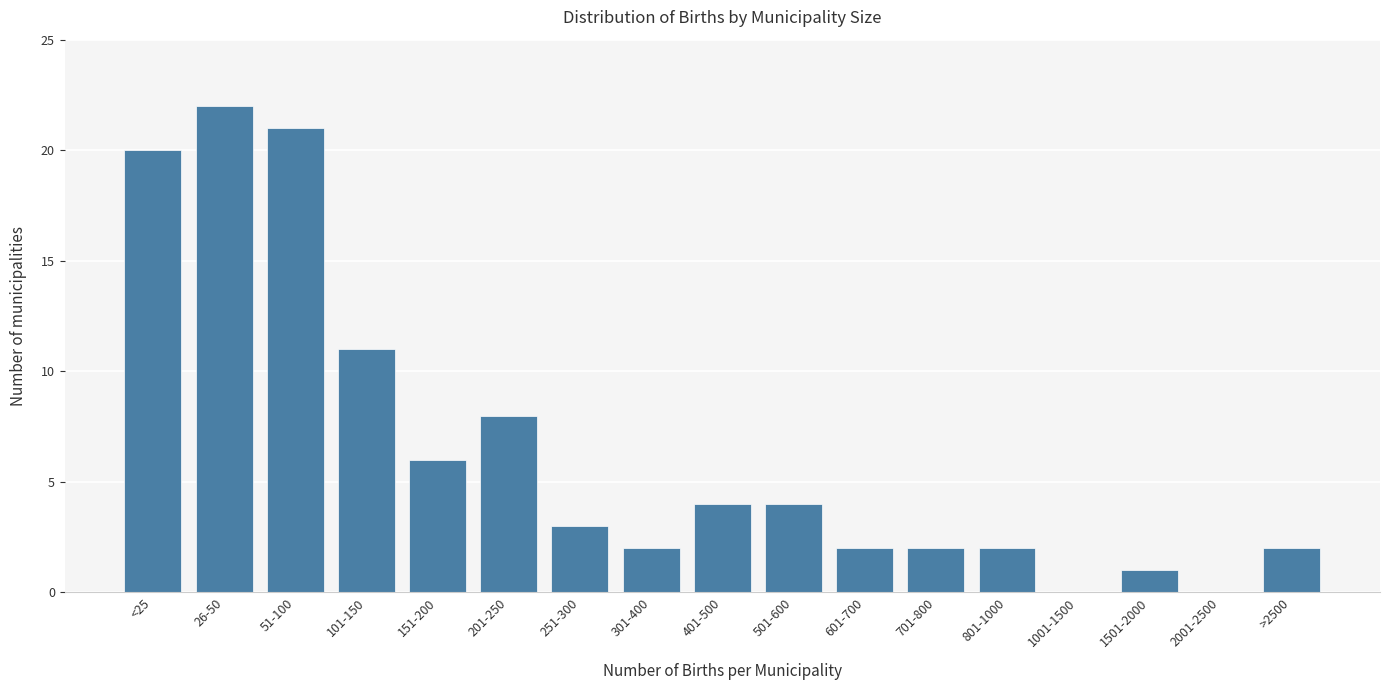

Reading left to right, transcribe all the data shown in this chart.

<25=20	26-50=22	51-100=21	101-150=11	151-200=6	201-250=8	251-300=3	301-400=2	401-500=4	501-600=4	601-700=2	701-800=2	801-1000=2	1001-1500=0	1501-2000=1	2001-2500=0	>2500=2